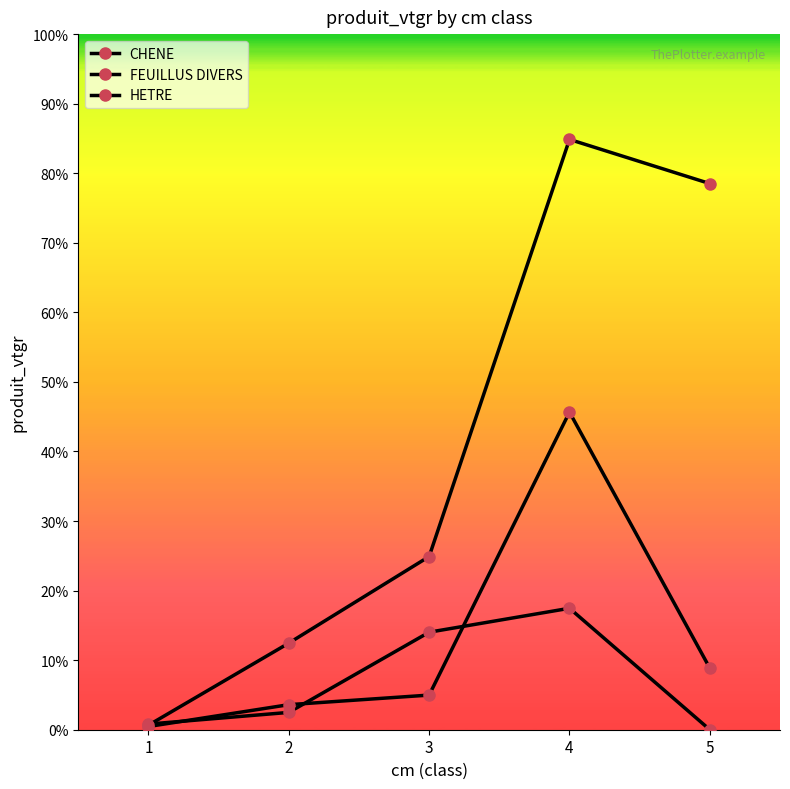

Which series has the largest total across all categories?

HETRE